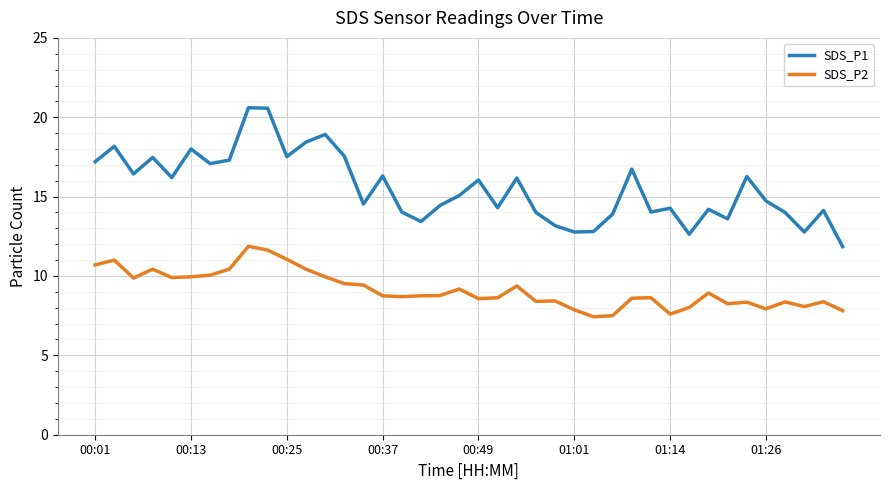

Rank the series by their maximum value, from lowest to highest.

SDS_P2, SDS_P1